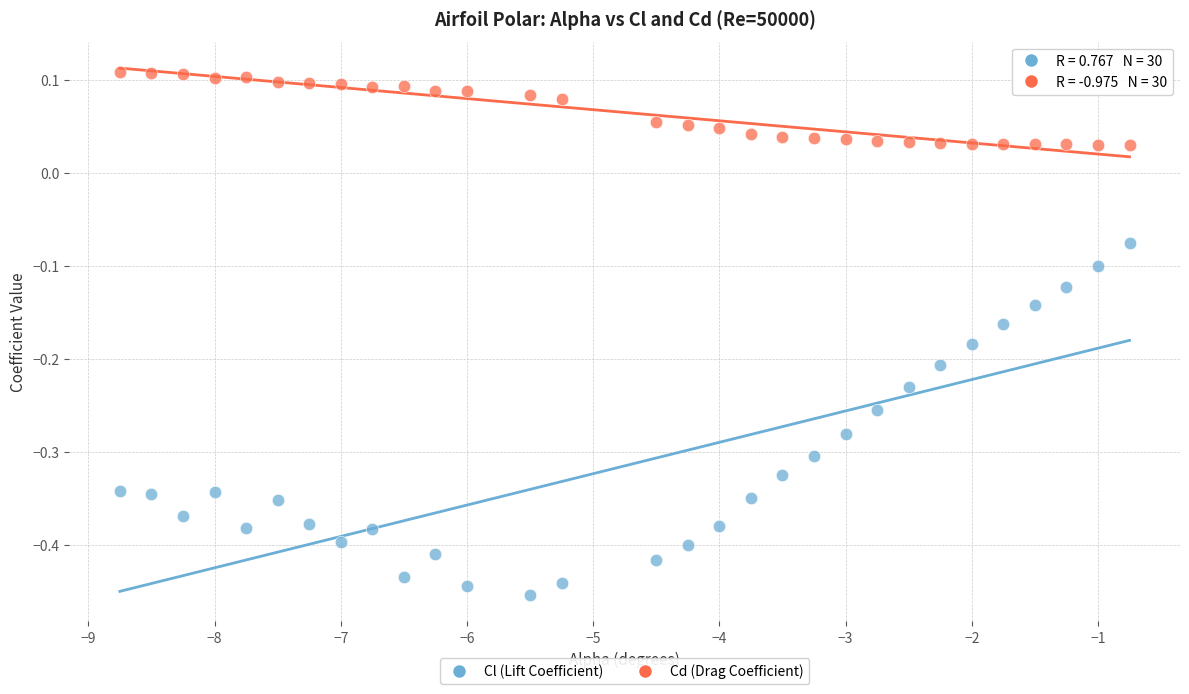

What is the X range (max minus min) for the scatter plot?

8.0